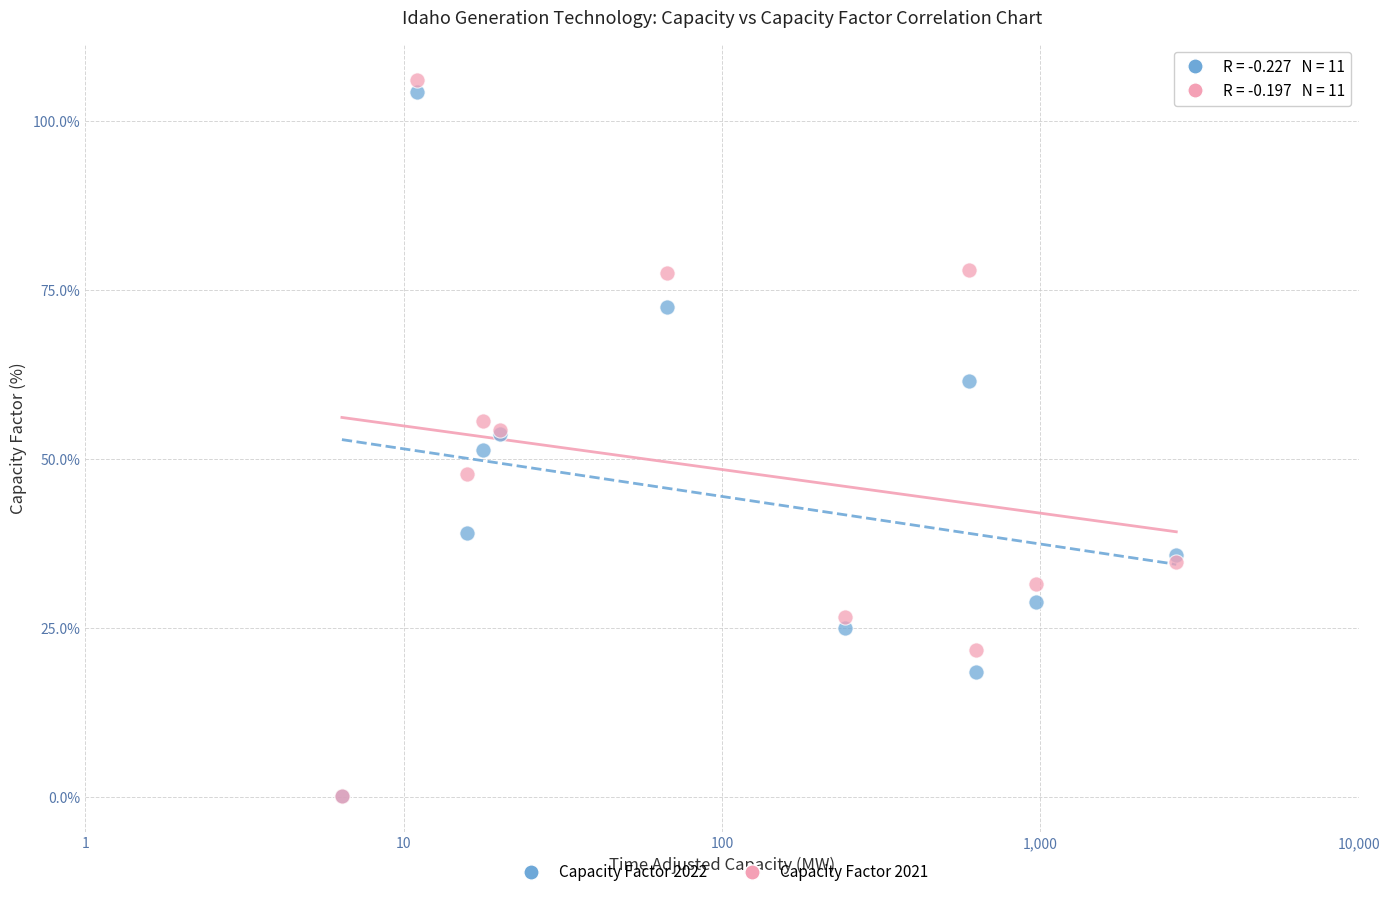

What are all the series names shown in the legend?

Capacity Factor 2022, Capacity Factor 2021